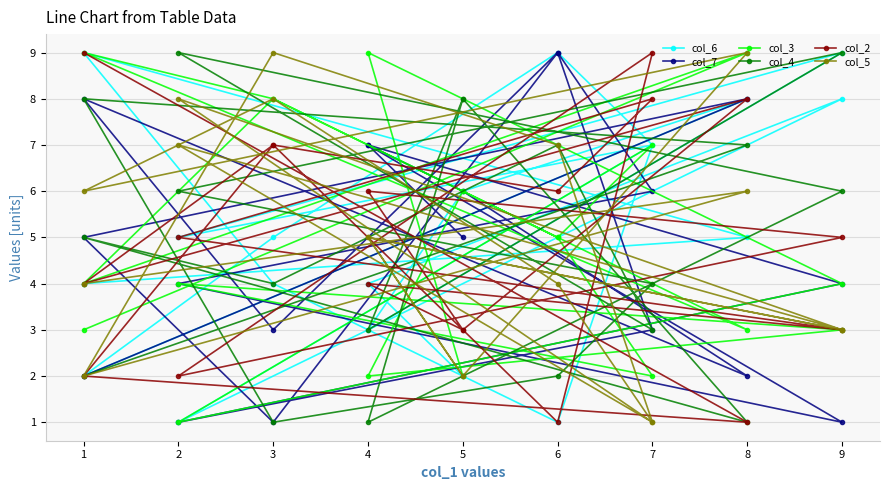

Is the value of col_5 at 1 greater than the value of col_2 at 4?

No